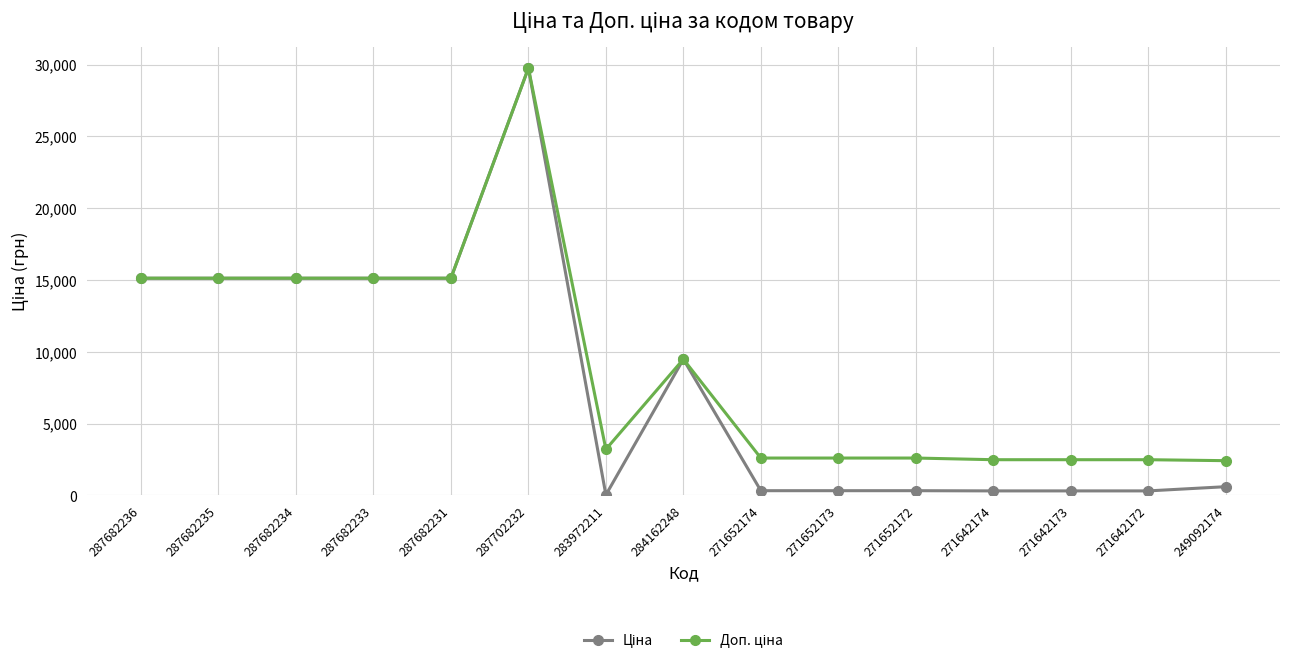

What is the label of the 15th point from the right?

287682236